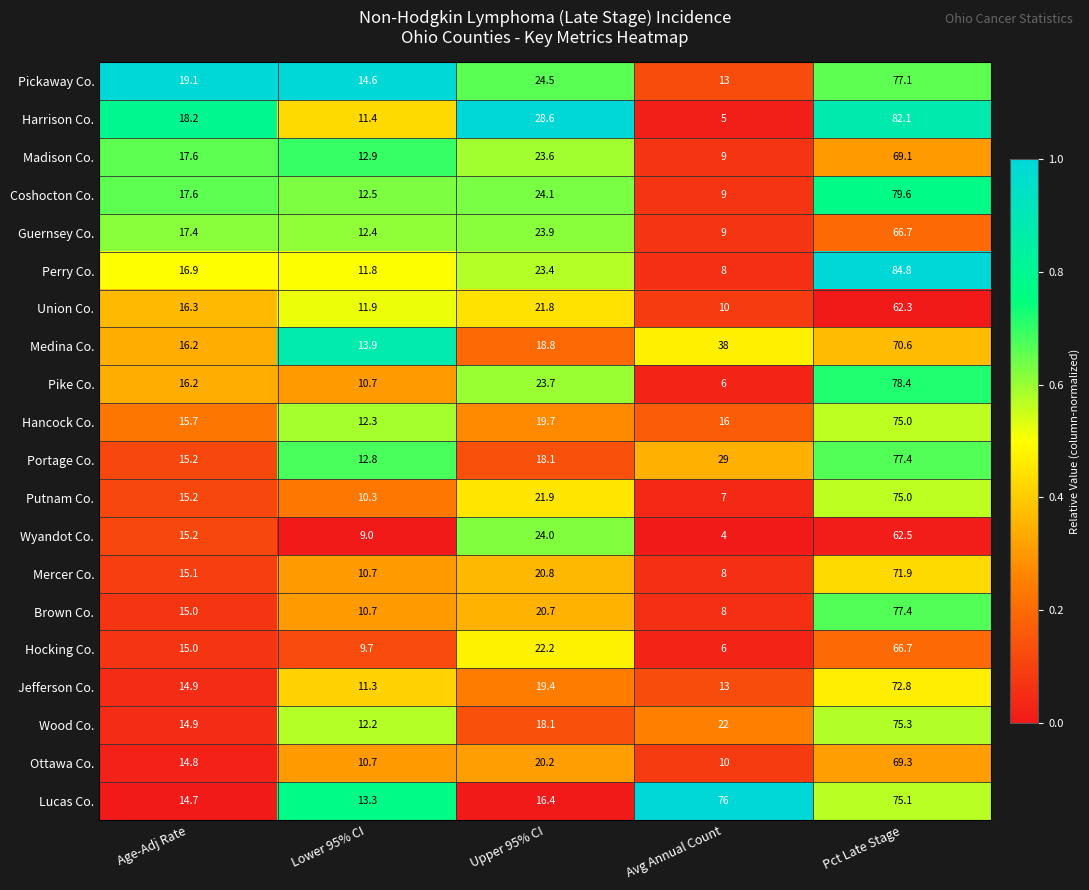

Which series has the widest spread of values?

Harrison Co.